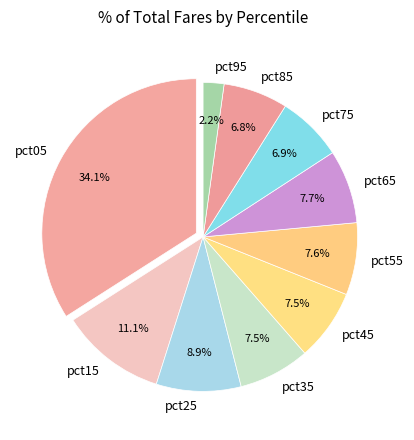

Which slice is the smallest?

pct95